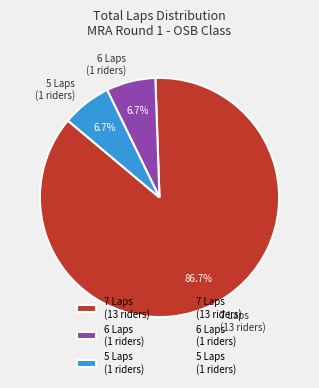

Which category accounts for the majority?

7 Laps (13 riders)